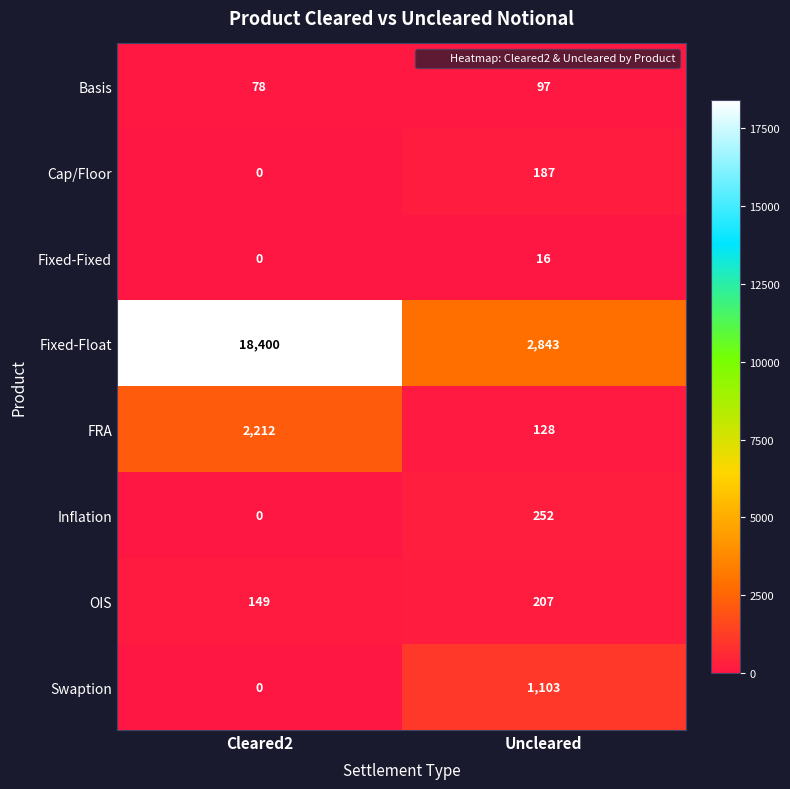

What is the difference between the FRA values at Cleared2 and Uncleared?

2084